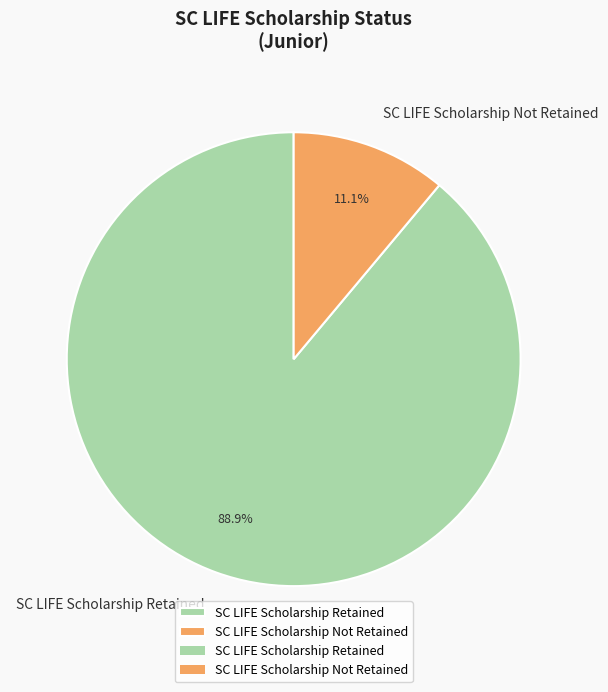

Does any single category account for the majority?

Yes